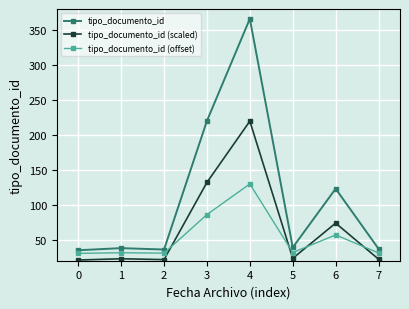

What is the sum of the tipo_documento_id (scaled) values at 5 and 6?

97.2